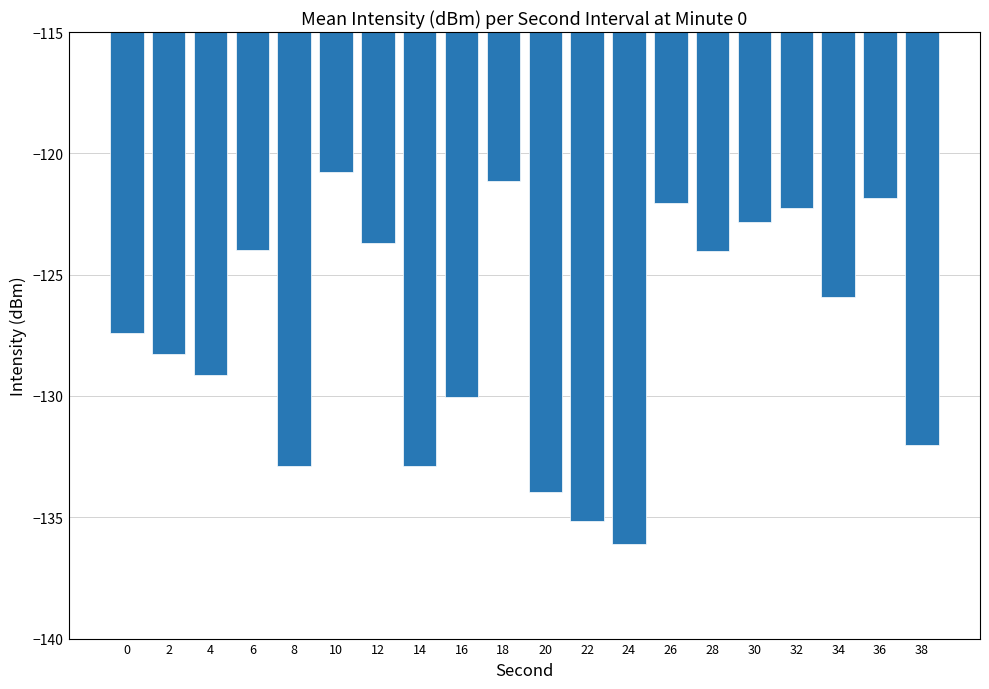

What is the difference between the maximum and second lowest values?

14.4